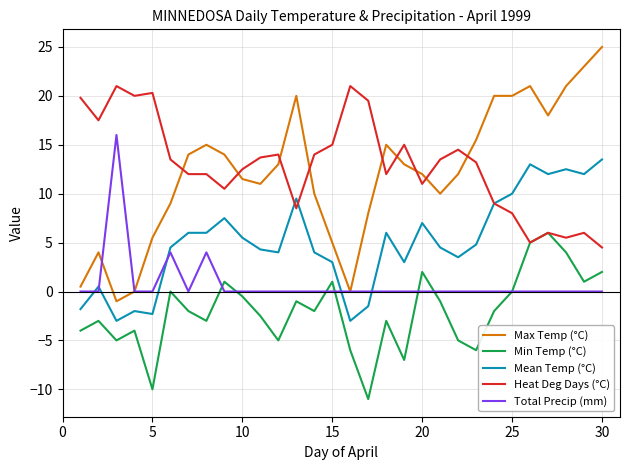

At how many categories does at least one series exceed 0?

30